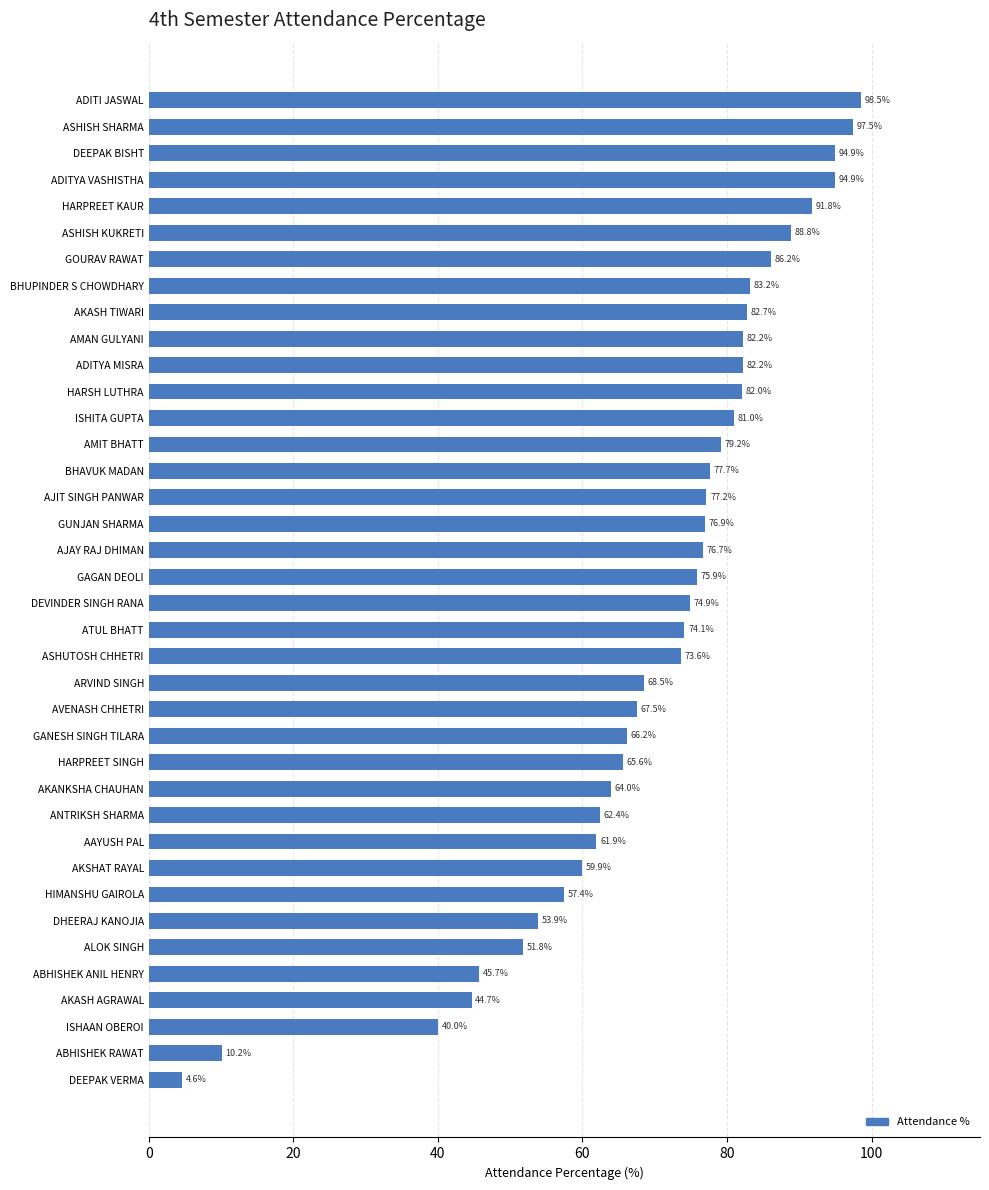

What is the change in value from DEEPAK BISHT to AMIT BHATT?

-15.7